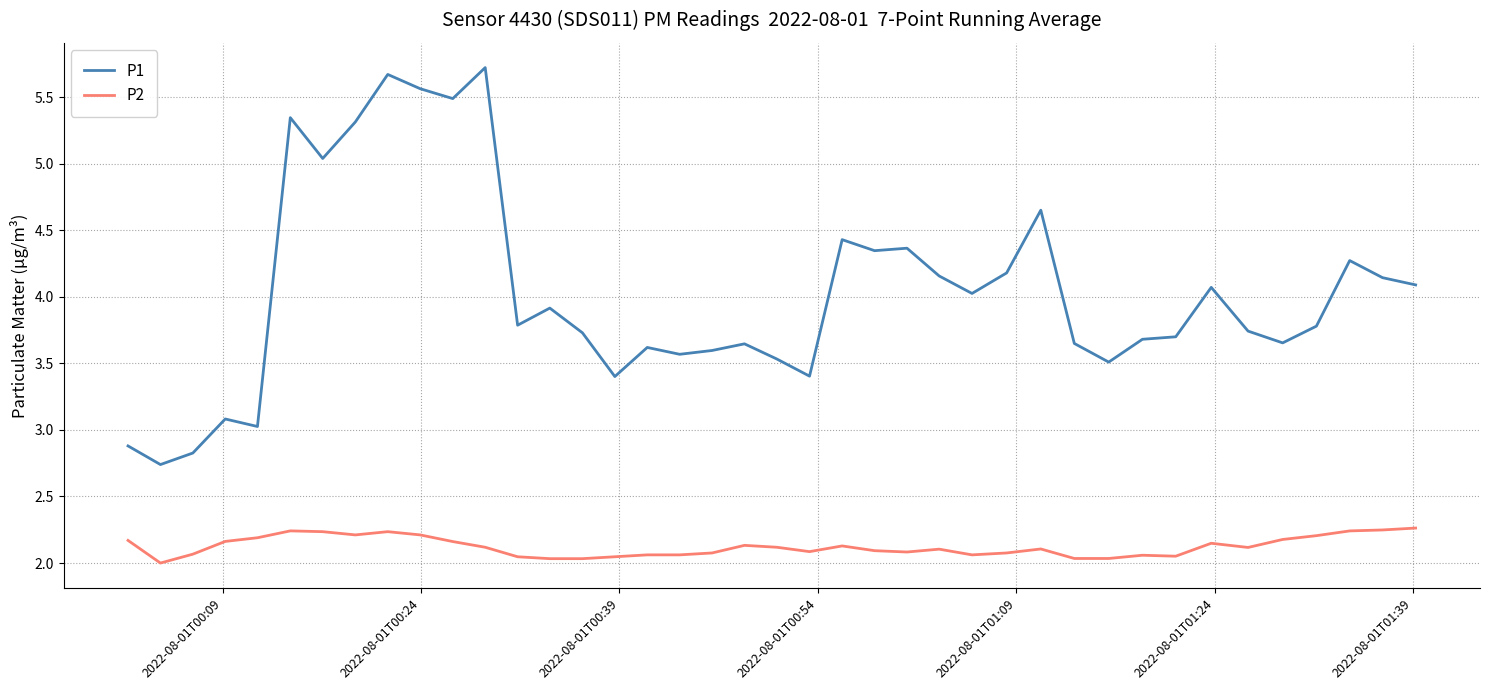

List the series in order of their peak value, highest first.

P1, P2